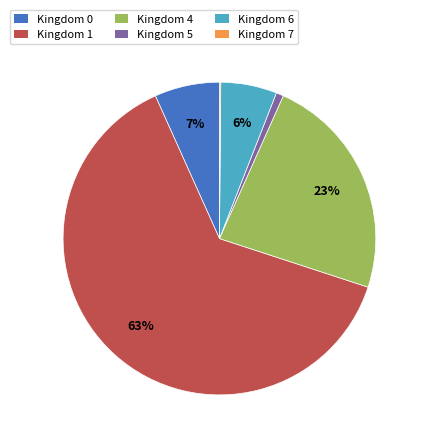

Which has a higher value, Kingdom 0 or Kingdom 6?

Kingdom 0